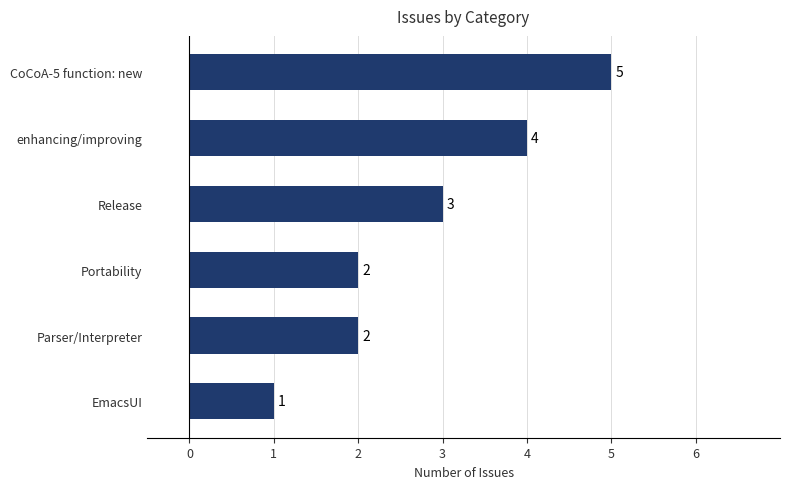

Which category has the highest value across all series?

CoCoA-5 function: new